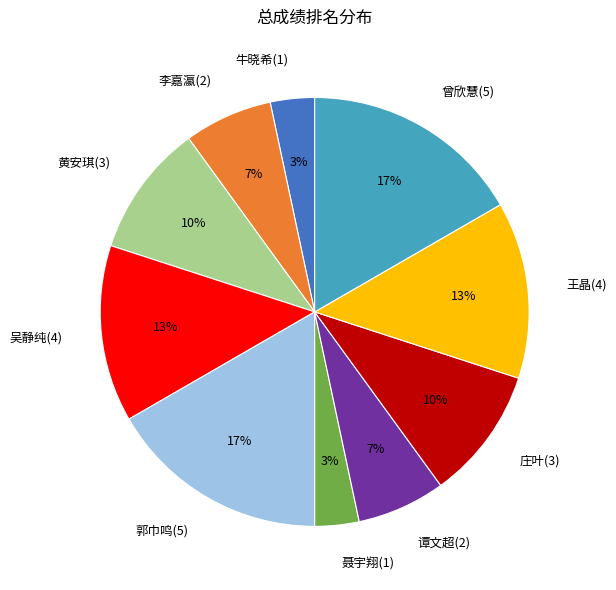

To the nearest percent, what percentage of the pie is 黄安琪(3)?

10%